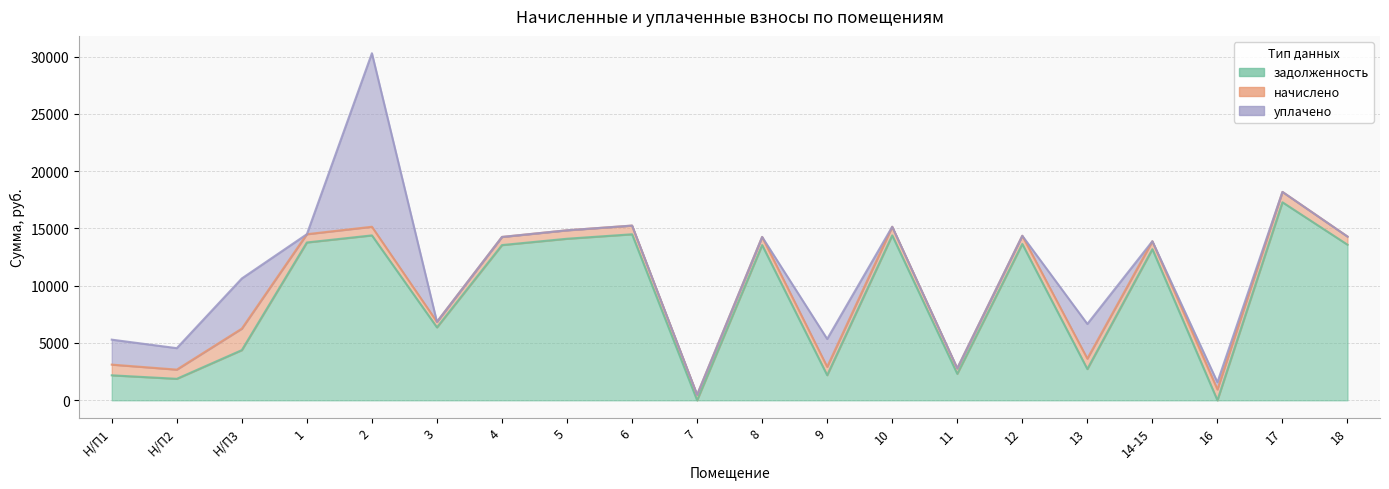

What is the difference between the second highest and second lowest values in the начислено series?

467.8